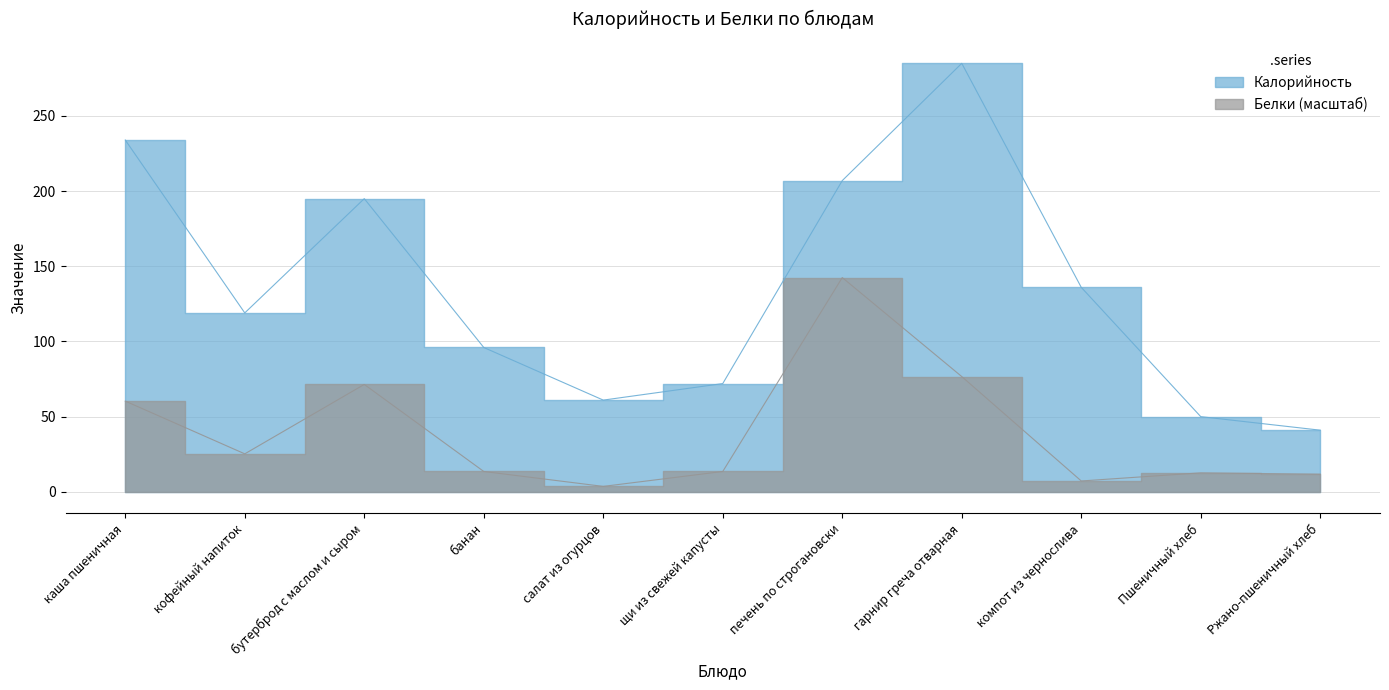

Count the number of data series in this chart.

2